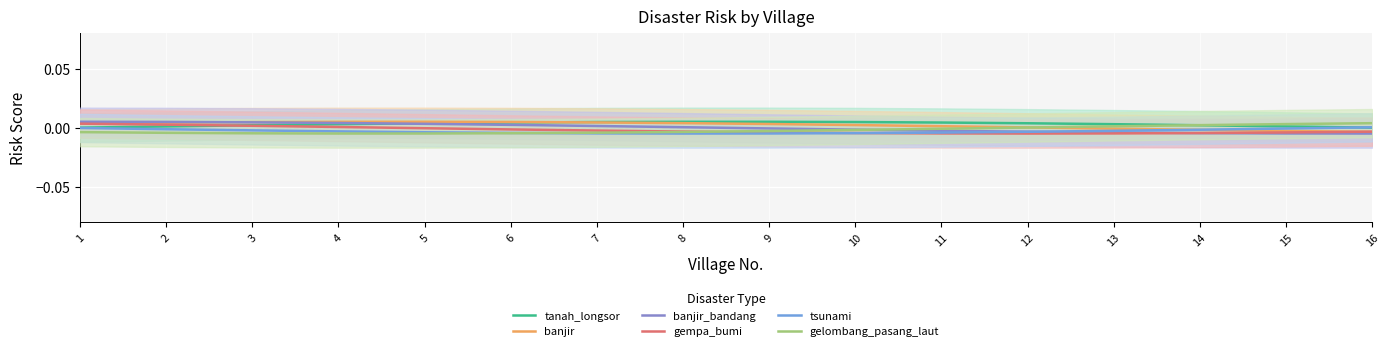

At which category does gelombang_pasang_laut reach its first local valley?

4